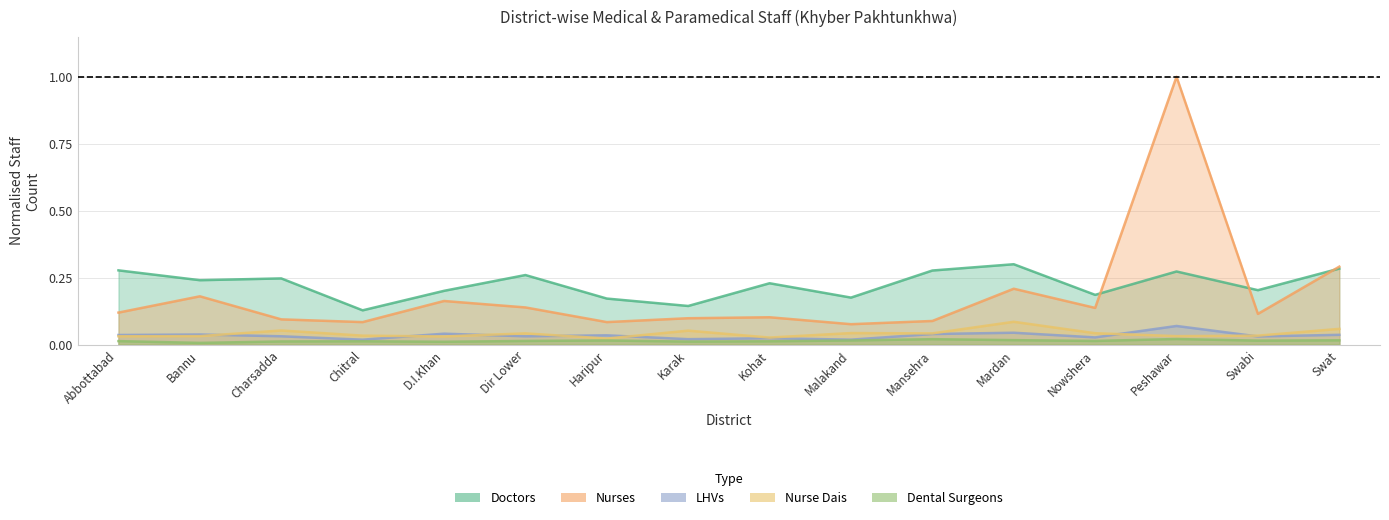

What is the lowest value of the Doctors series?

0.1